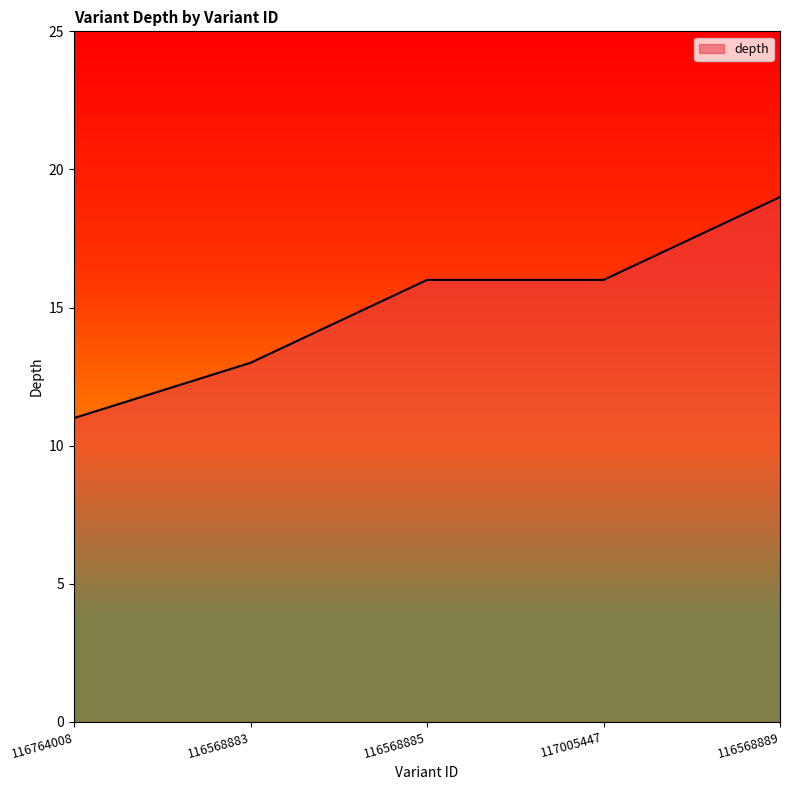

What is the sum of the values at 117005447 and 116764008?

27